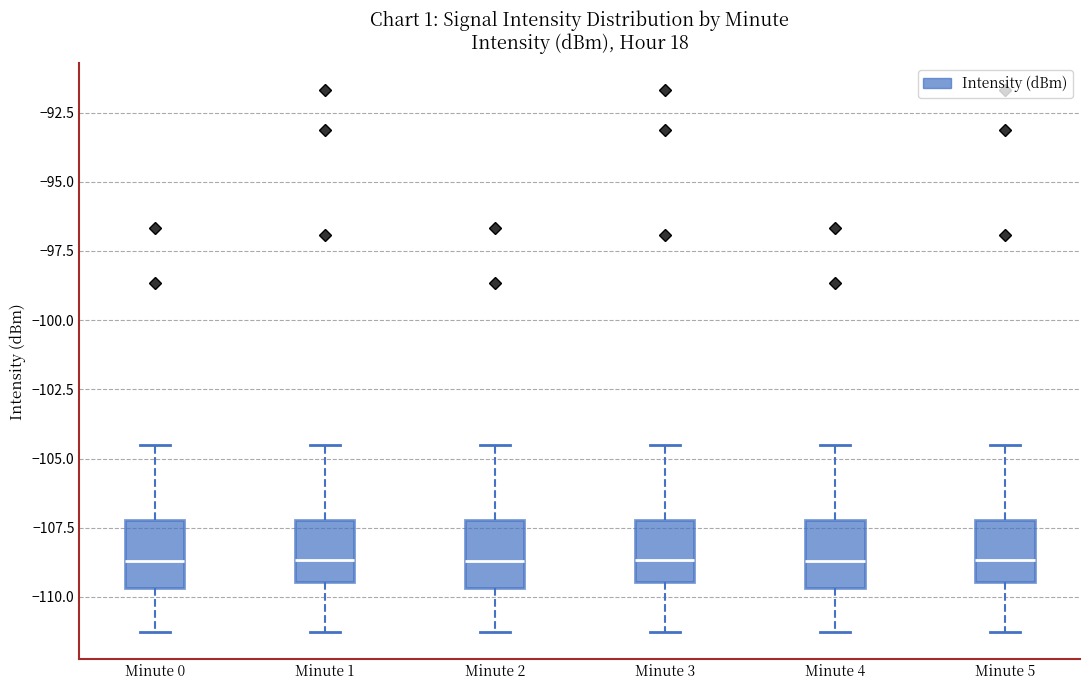

Where is the upper edge of the box for Minute 0 on the y-axis? The values are not printed on the chart, so give them approximately, as read against the axis.

-107.0